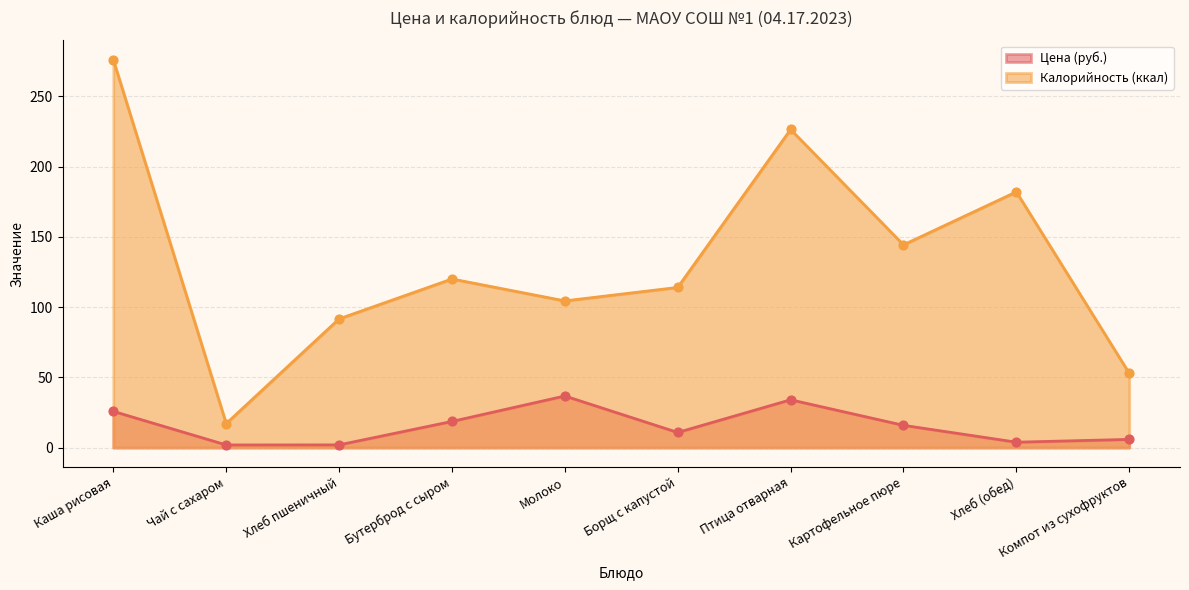

What are all the series names shown in the legend?

Цена (руб.), Калорийность (ккал)